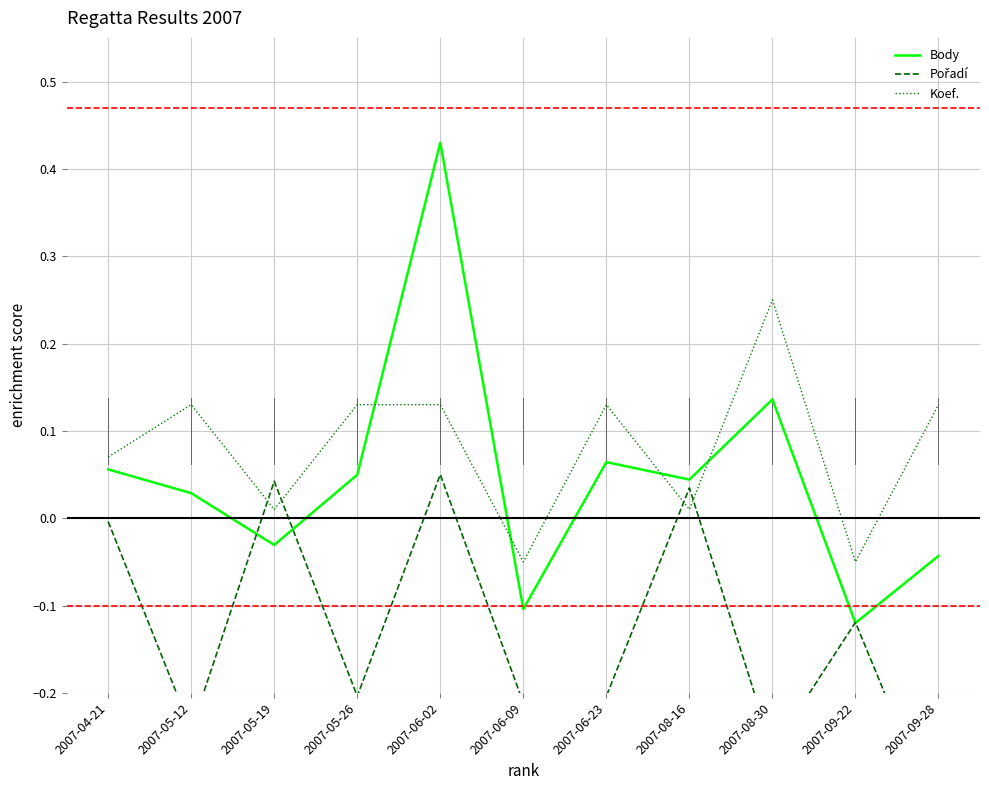

The Koef. series shows 0.1 at 2007-09-28. True or false?

True